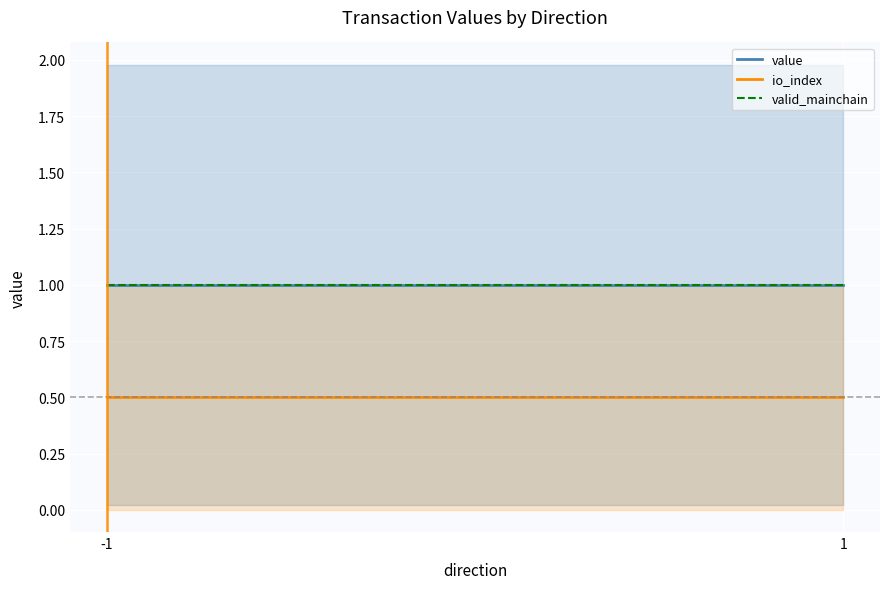

Reading left to right, what are all the values shown in this chart?

value: 1.0	1.0
io_index: 0.5	0.5
valid_mainchain: 1.0	1.0